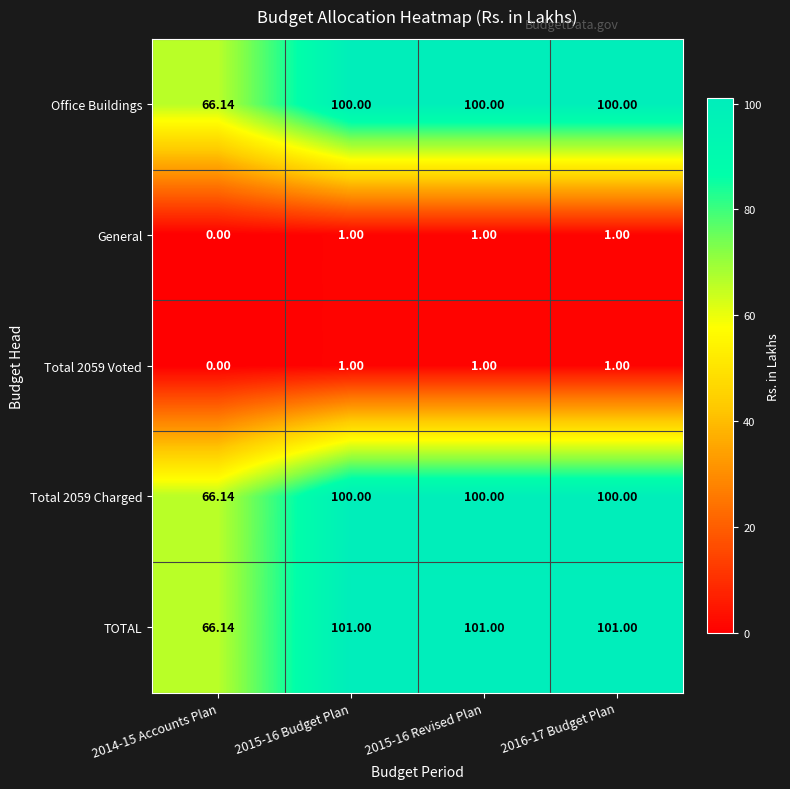

What is the total value across all series at 2015-16 Revised Plan?

303.0